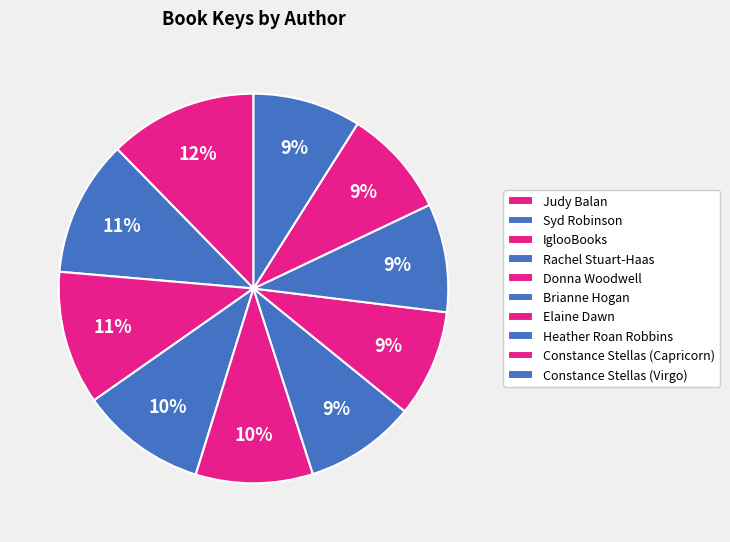

Count the number of slices in the pie.

10